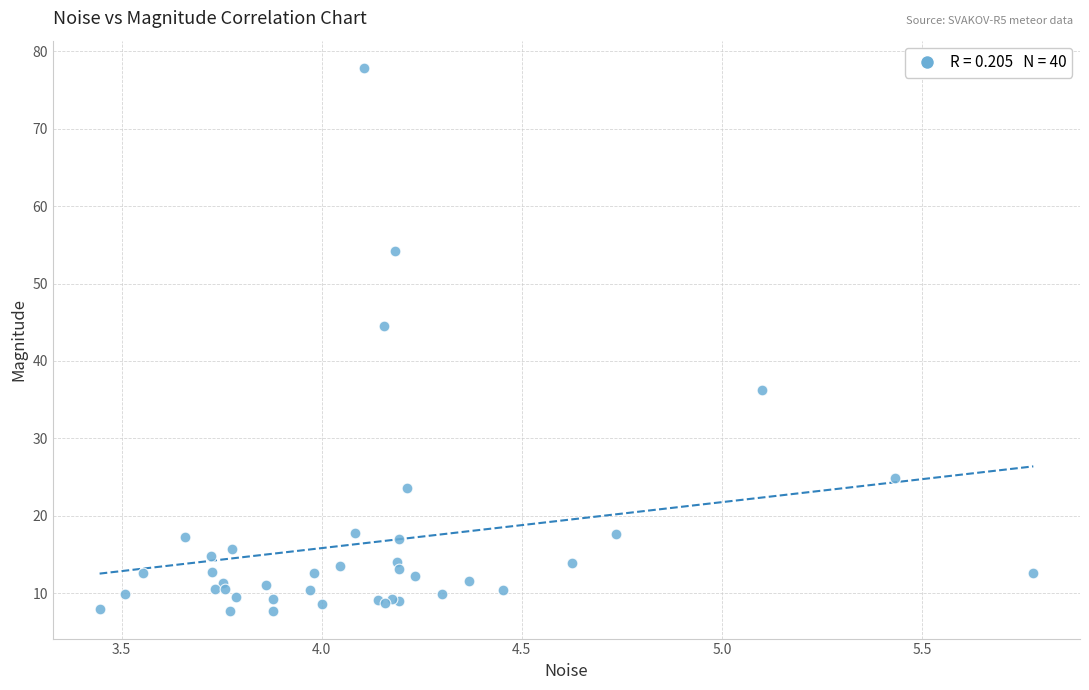

What Y value in the scatter plot is closest to 42?

44.5